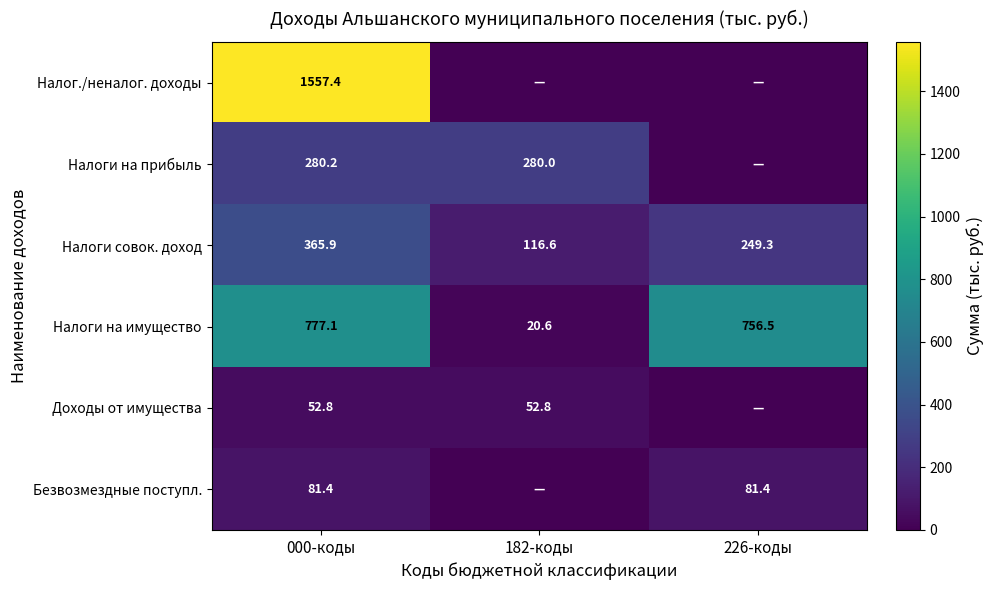

How many values in the Налоги совок. доход series exceed 249?

2